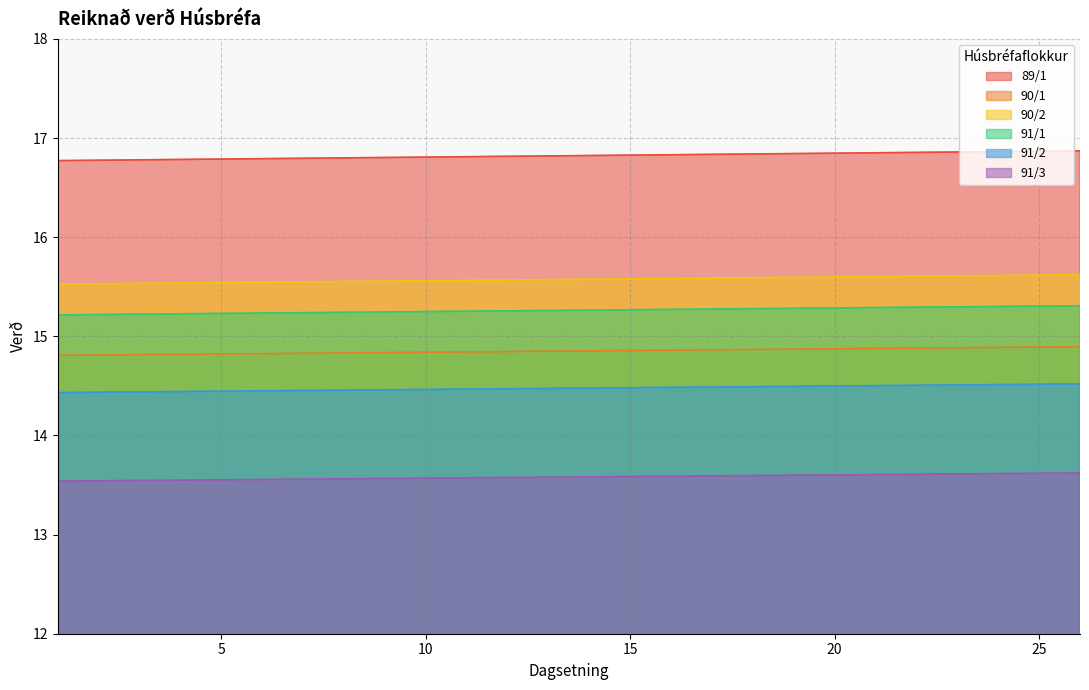

True or false: 90/2 has more than 1 points higher than both neighbors.

False